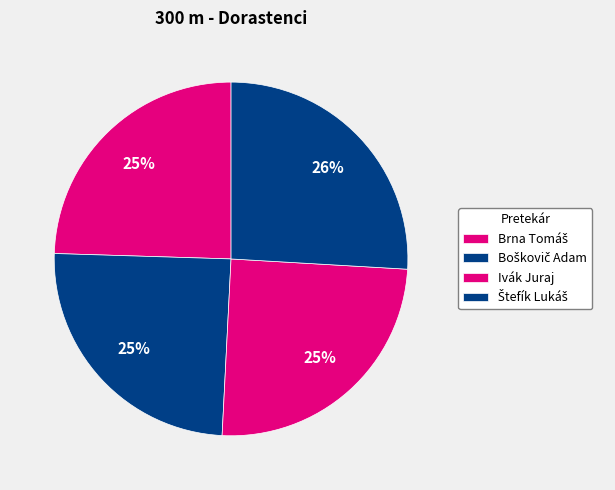

Rank the categories by value from lowest to highest.

Brna Tomáš, Boškovič Adam, Ivák Juraj, Štefík Lukáš